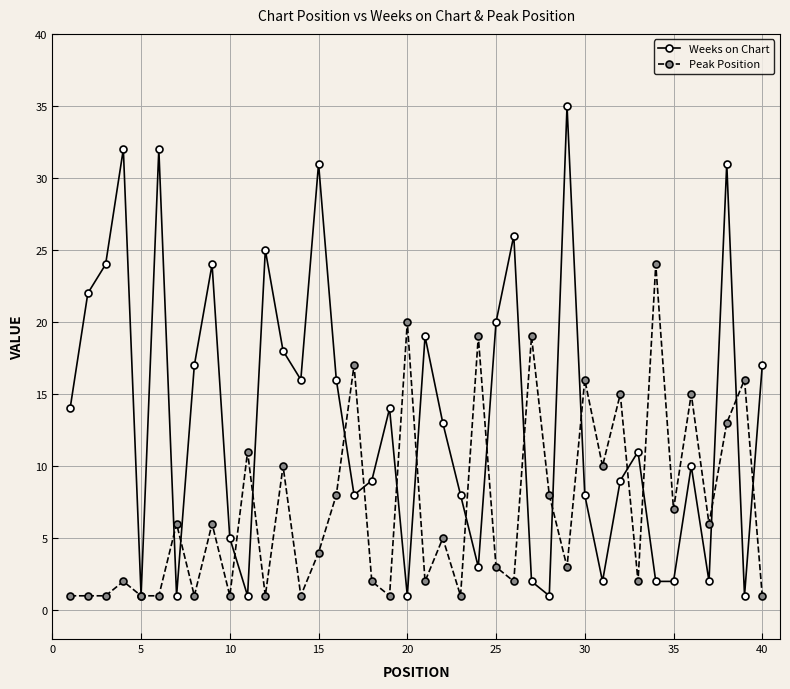

Which series has the largest range (max minus min)?

Weeks on Chart